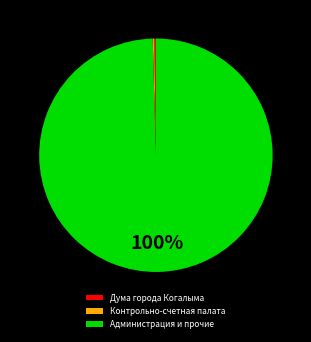

Is there any slice that represents more than half of the pie?

Yes